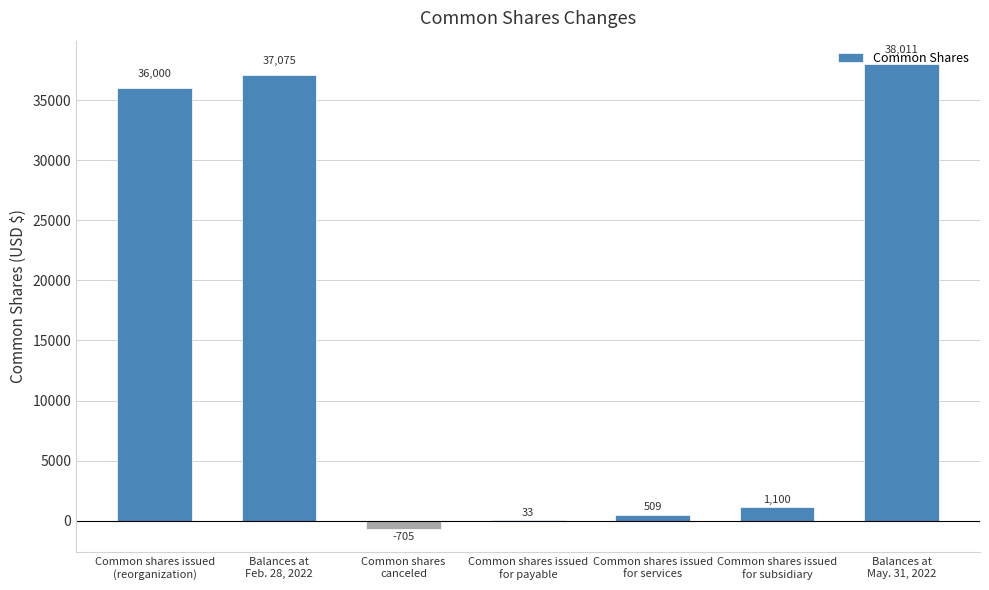

How many positive values are there?

6